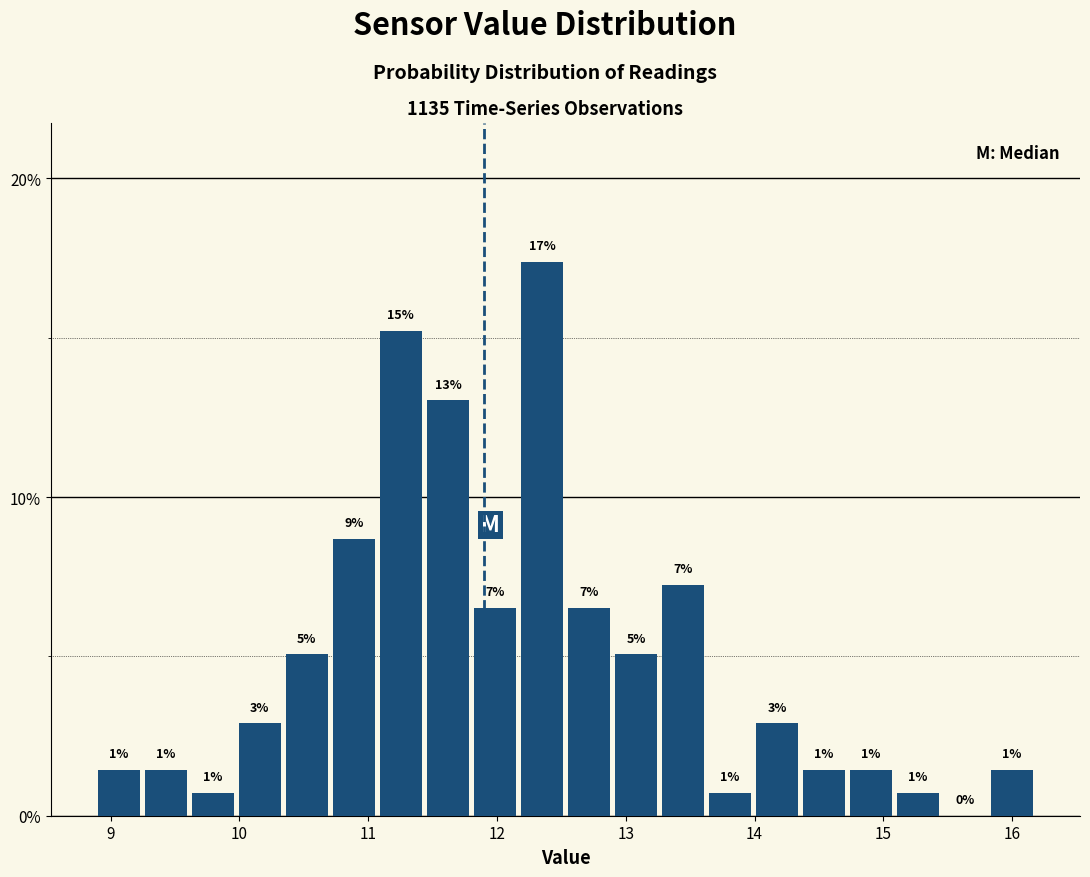

Read against the x-axis, roughly where is the centre of the tallest bar?

12.3